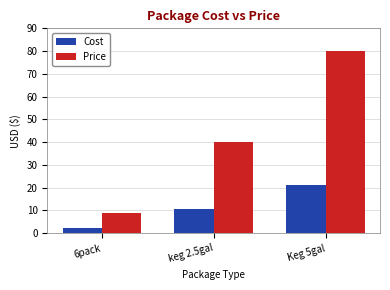

What is the greatest value displayed?

80.0